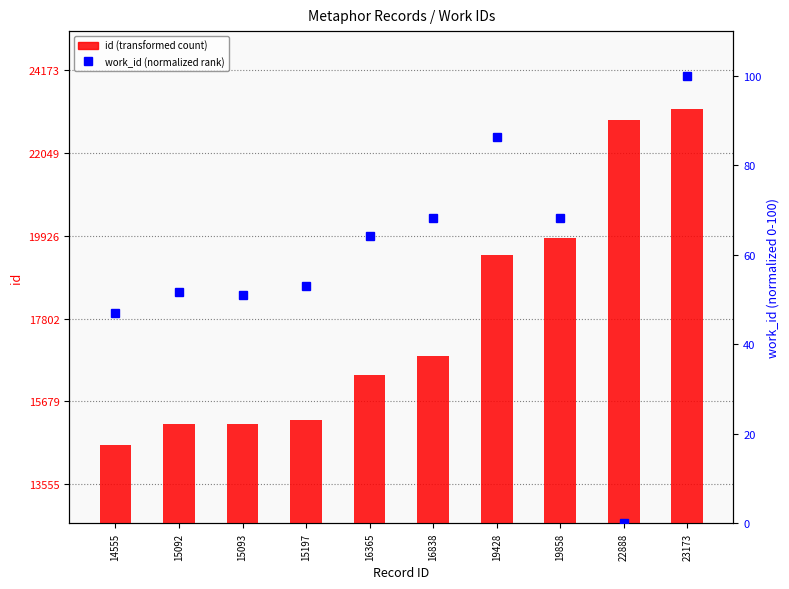

What is the average value of the id series?

17848.7